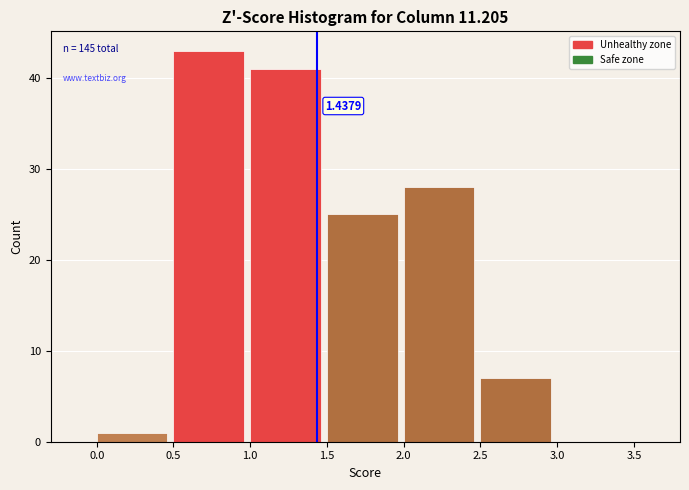

Over which range of the x-axis is the bar tallest?

0.5 to 1.0